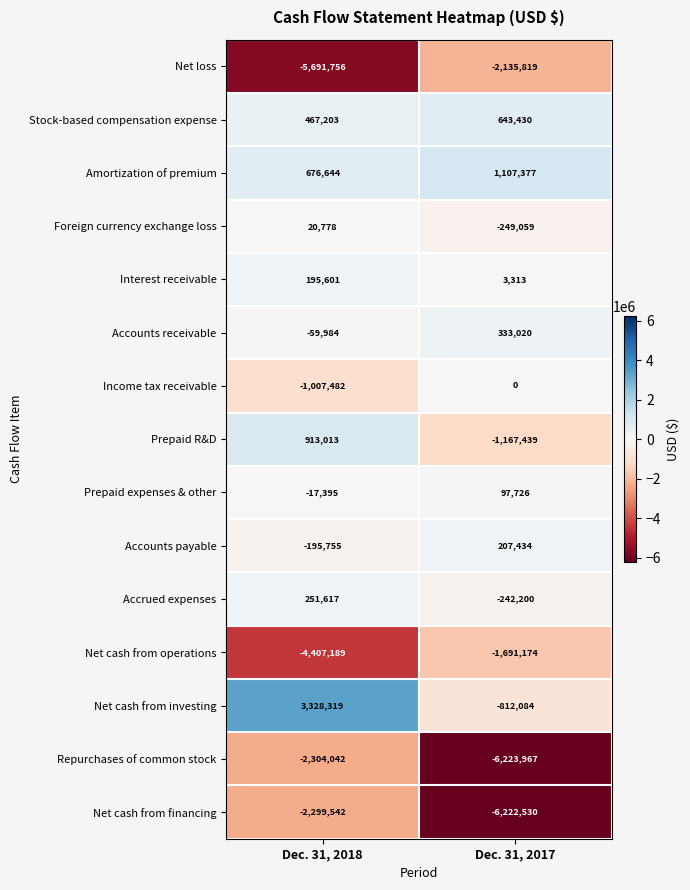

How many data points in Accrued expenses are less than 251617?

1